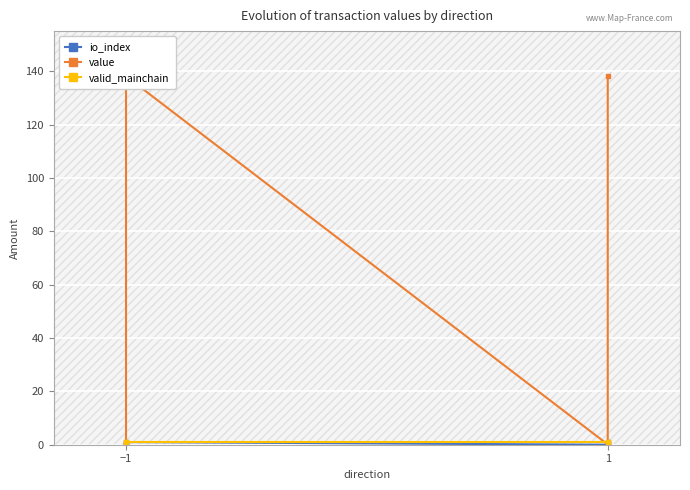

True or false: io_index has a value of 0.0 at 1.

True